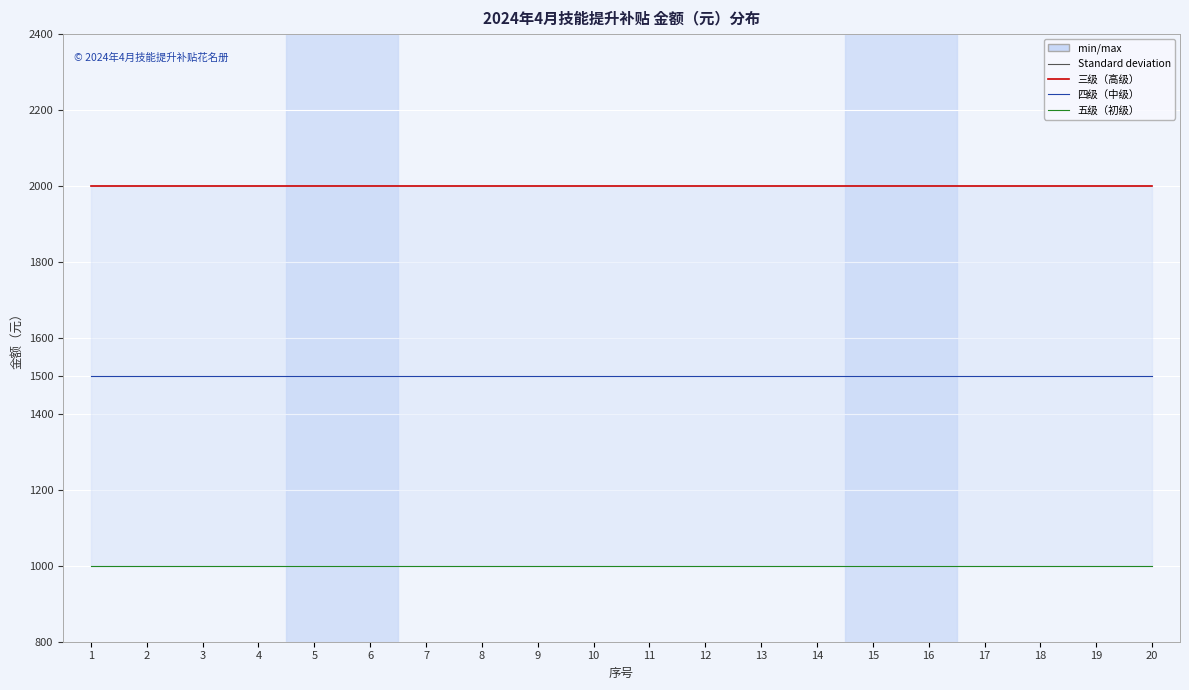

True or false: 五级（初级） has more than 0 interior local peaks.

False